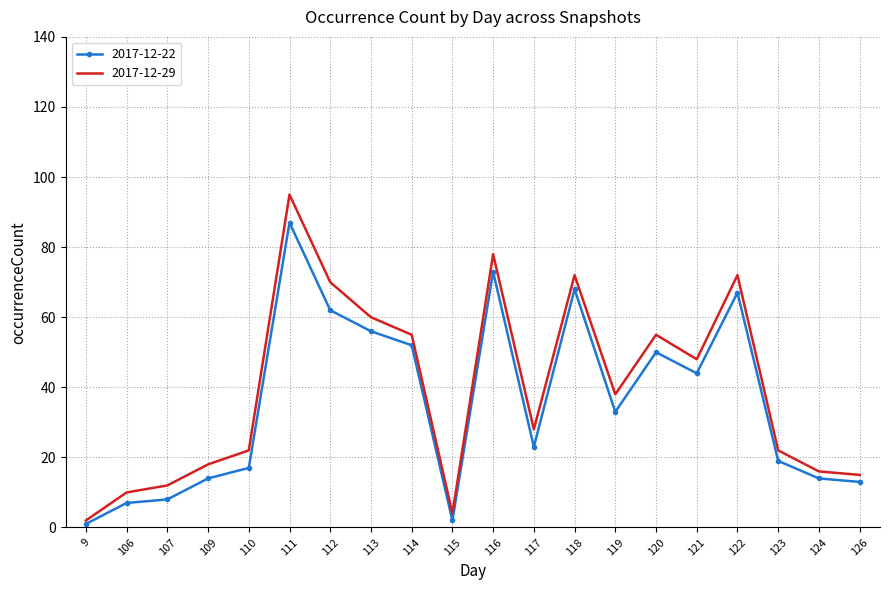

The 2017-12-22 series shows 17 at 110. True or false?

True